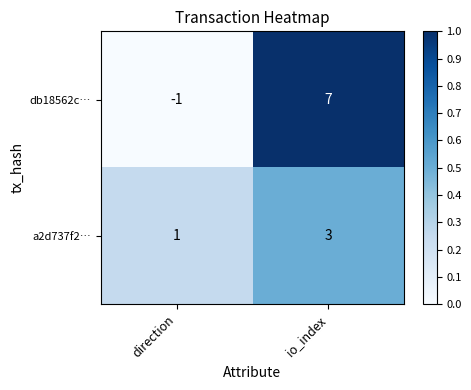

Which series has the largest total across all categories?

db18562c…